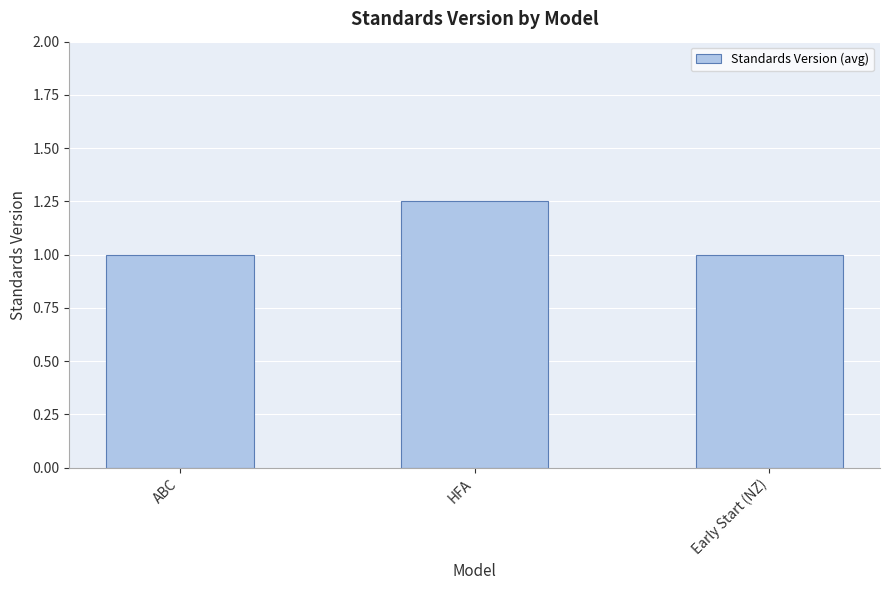

What position from the right is HFA?

2